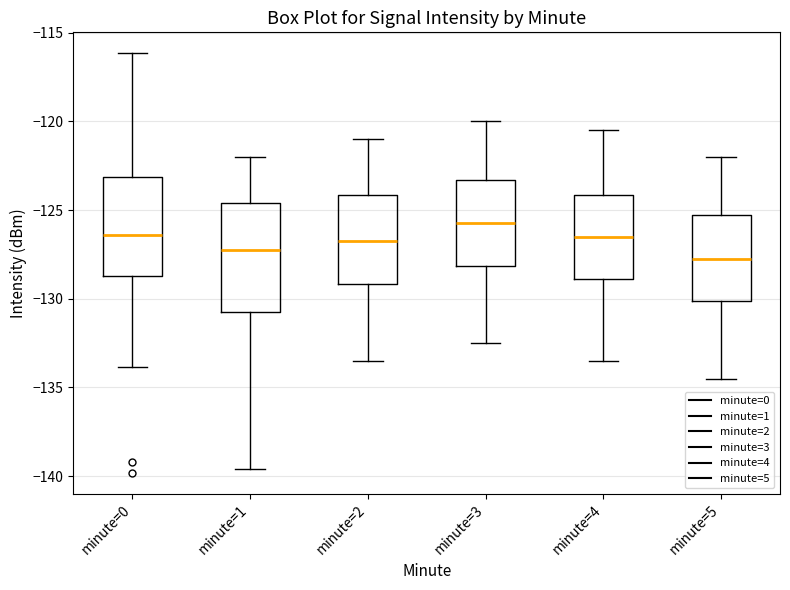

Where does the median line of the box for minute=4 sit on the y-axis? The values are not printed on the chart, so give them approximately, as read against the axis.

-126.5